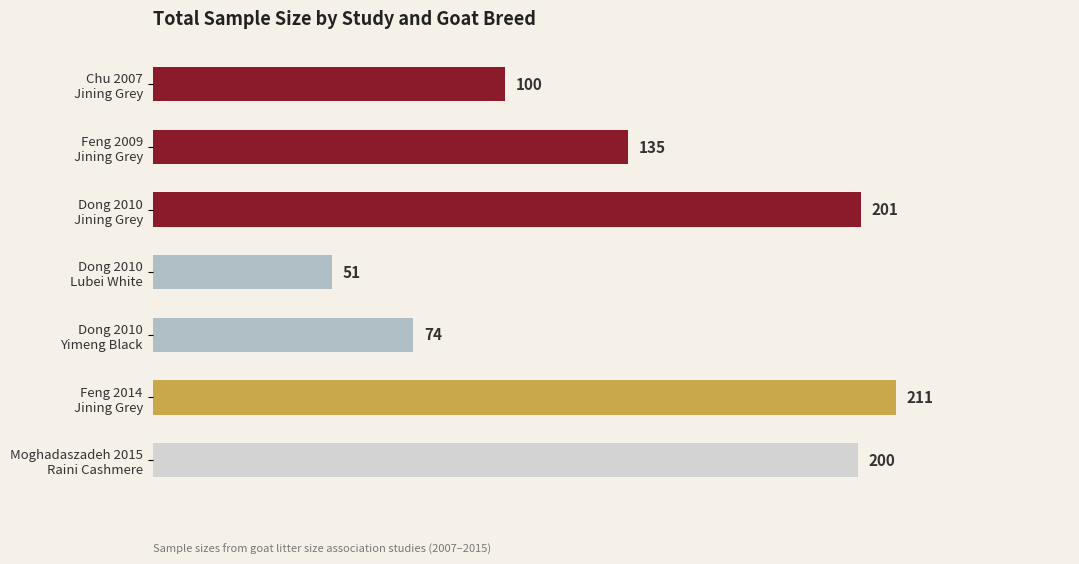

What is the average value?

139